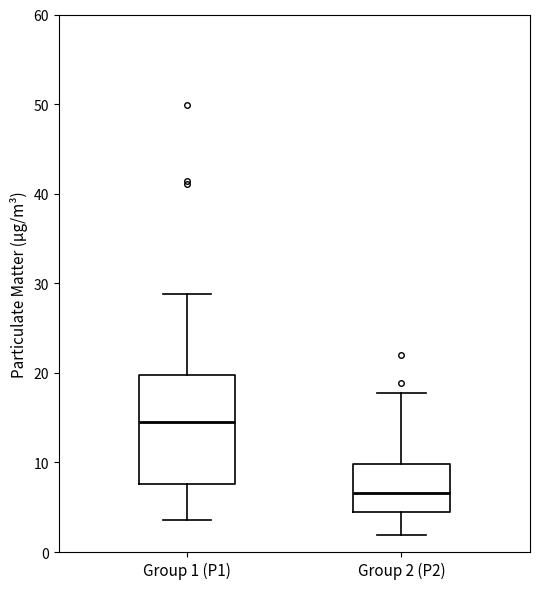

Reading left to right, read every box against the y-axis: the position of its median line, the range the box covers, and the ends of its whiskers. The values are not printed on the chart, so give them approximately, as read against the axis.

Group 1 (P1): median 14, box 8 to 20, whiskers 4 to 29
Group 2 (P2): median 7, box 4 to 10, whiskers 2 to 18